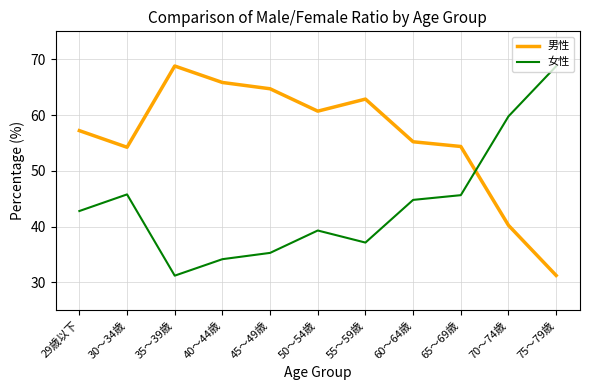

What is the spread (max minus min) of values at 45～49歳?

29.4